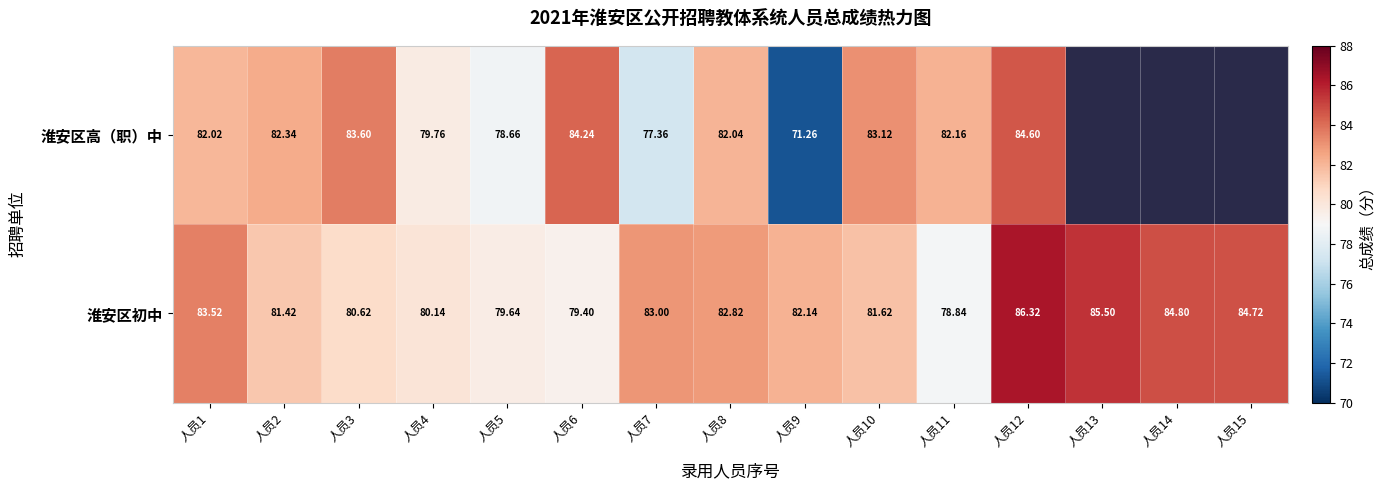

At which category is the sum across all series the highest?

人员12